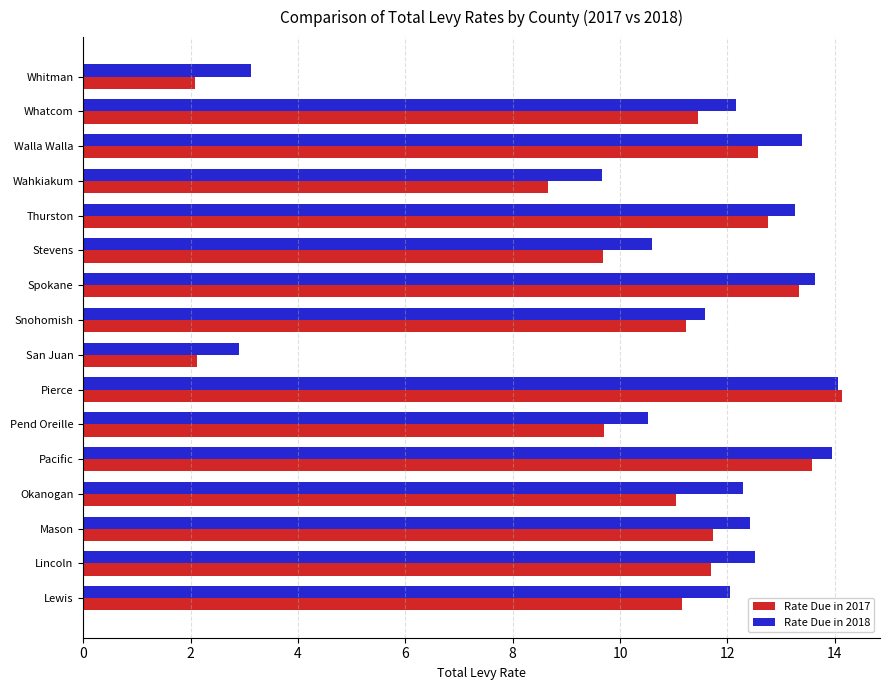

Which series has the widest spread of values?

Rate Due in 2017